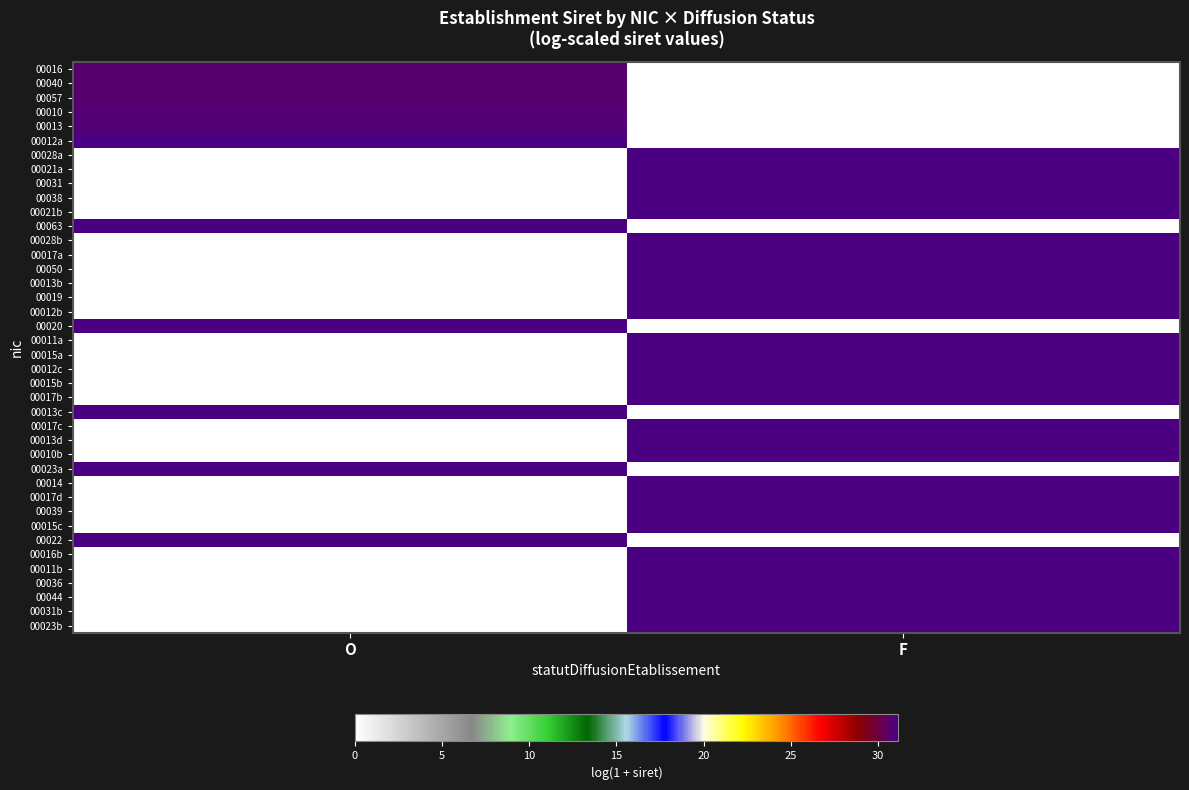

What is the greatest value displayed?

31.1